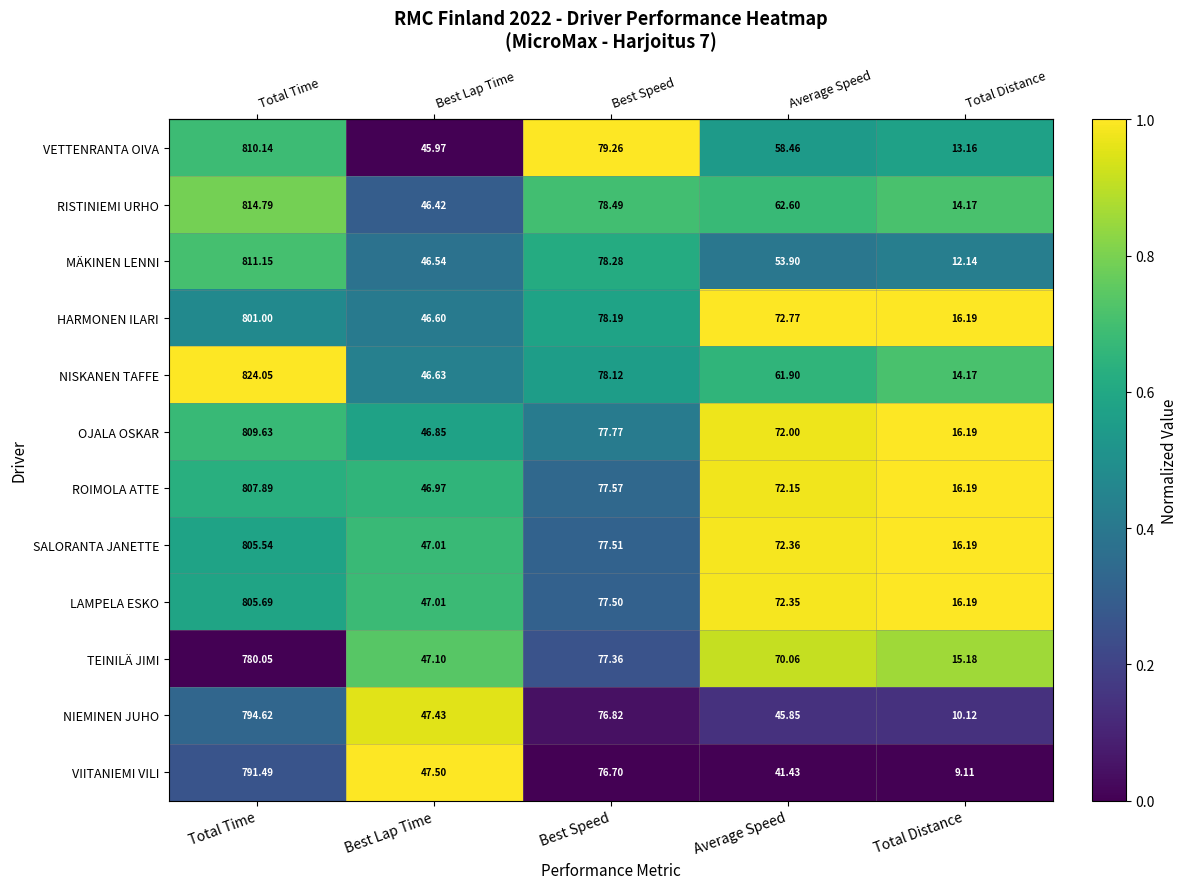

Is the value of OJALA OSKAR at Best Speed greater than the value of LAMPELA ESKO at Best Lap Time?

Yes